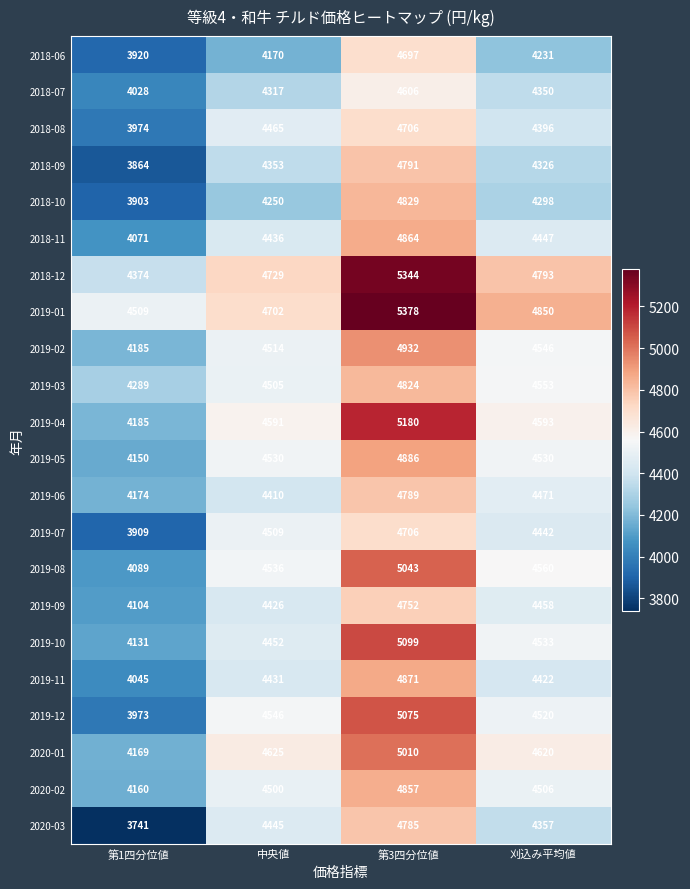

What is the difference between the second highest and minimum values in the 2019-03 series?

264